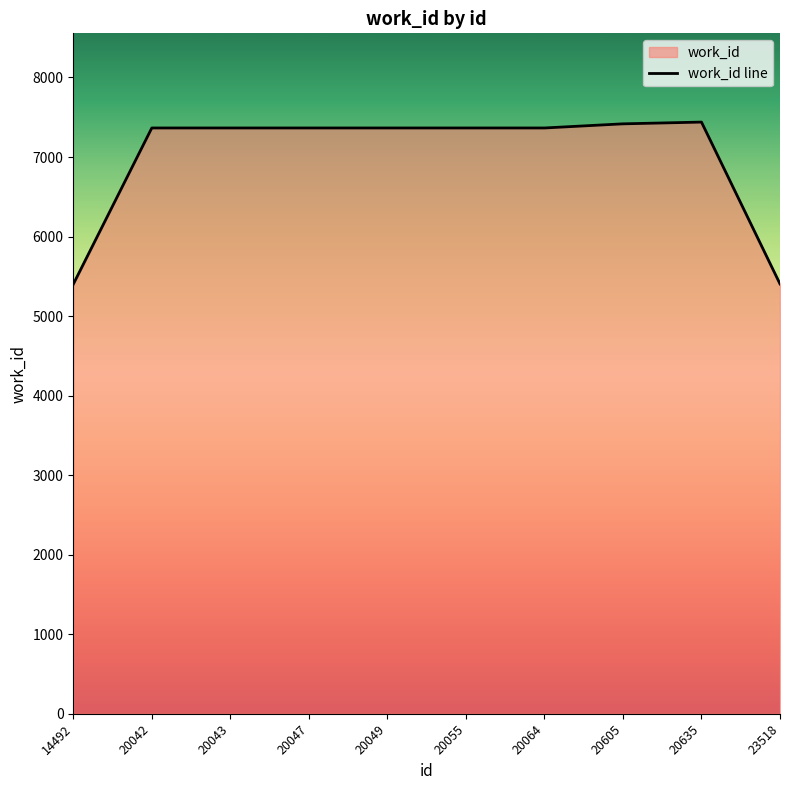

The chart shows a value of 7365 at 20049. True or false?

True